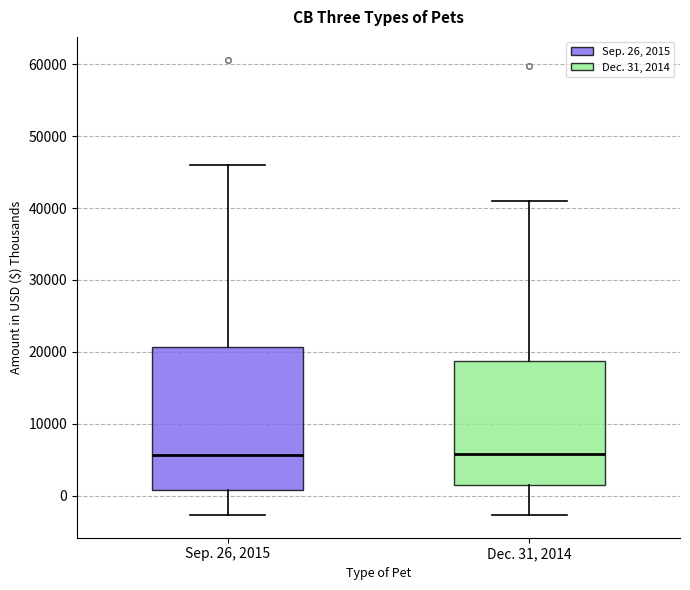

Reading left to right, read every box against the y-axis: the position of its median line, the range the box covers, and the ends of its whiskers. The values are not printed on the chart, so give them approximately, as read against the axis.

Sep. 26, 2015: median 6000, box 1000 to 21000, whiskers -3000 to 46000
Dec. 31, 2014: median 6000, box 1000 to 19000, whiskers -3000 to 41000